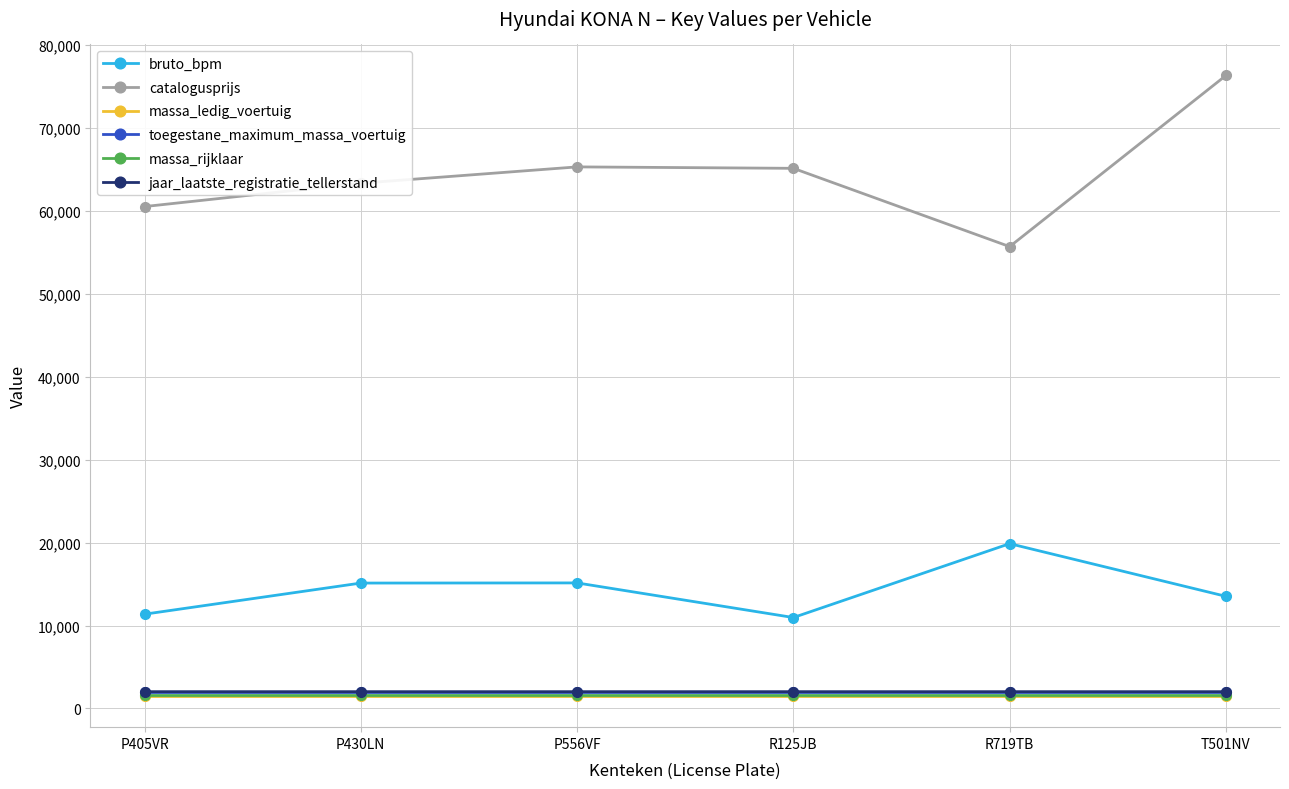

What is the sum of the massa_rijklaar values at R719TB and R125JB?

3170